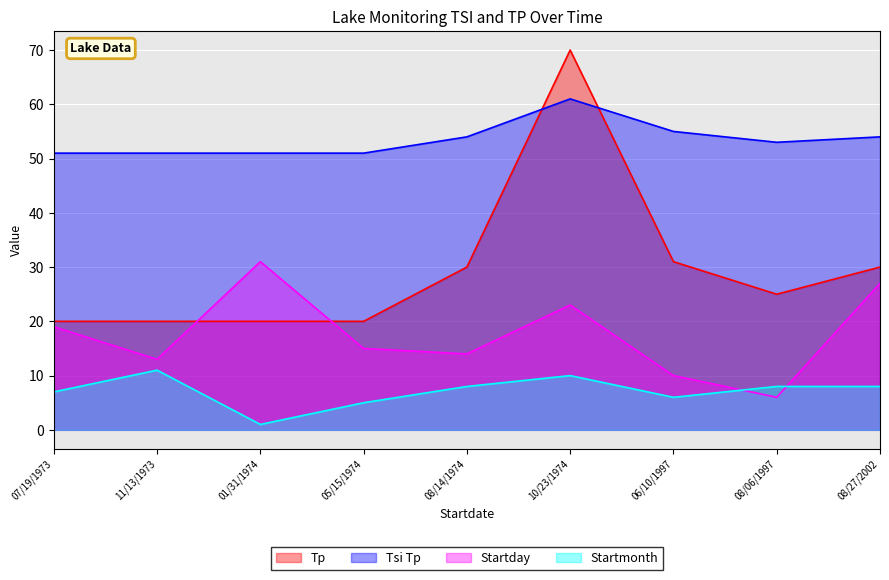

How many categories are shown in the chart?

9